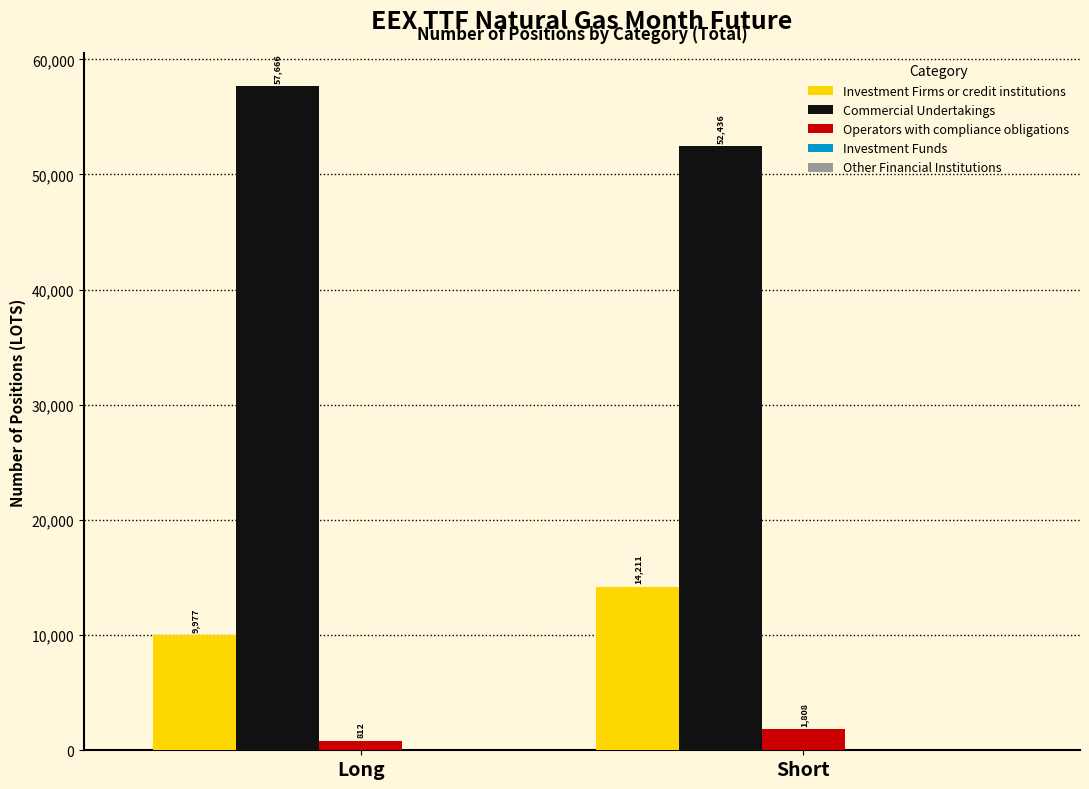

What is the spread (max minus min) of values at Short?

50628